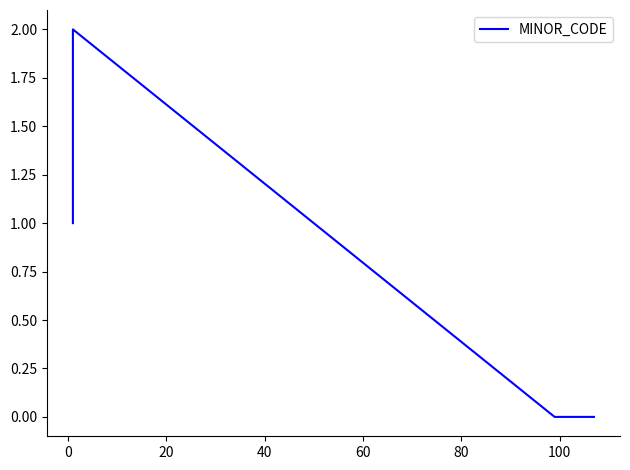

Reading left to right, transcribe all the data shown in this chart.

1	2	0	0	0	0	0	0